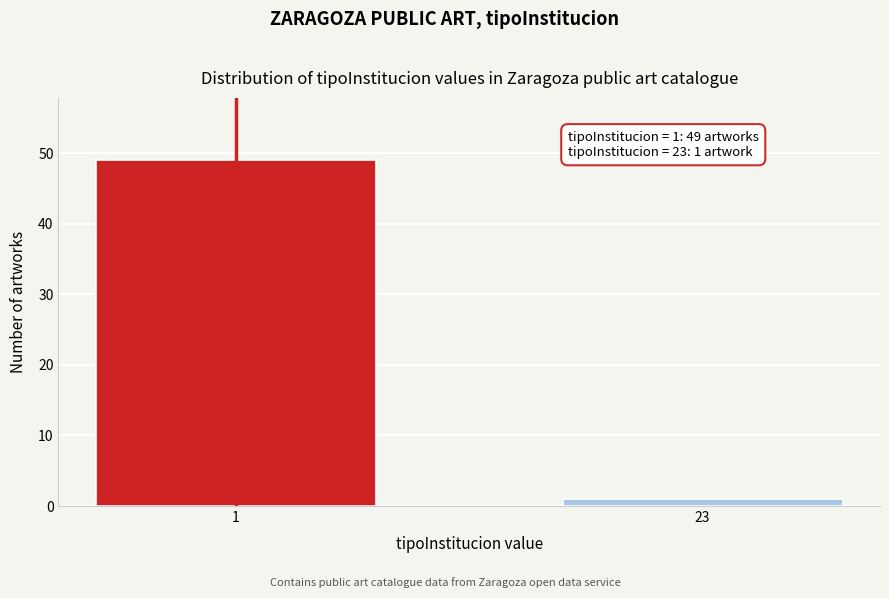

Reading left to right, list all the values displayed in this chart.

1=49	23=1